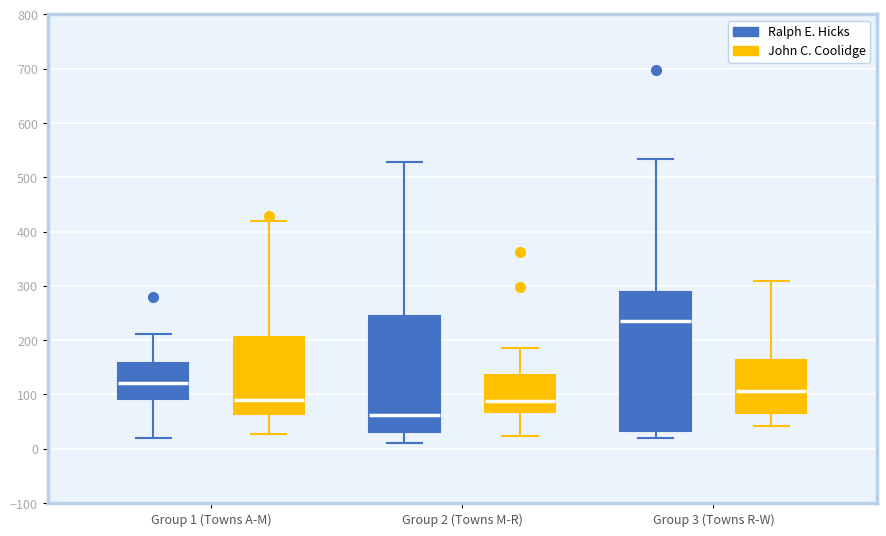

Reading left to right, transcribe this box plot: for each box, give where its median line is, the range the box spans, and where its two whiskers end, as read against the y-axis. The values are not printed on the chart, so give them approximately, as read against the axis.

Group 1 (Towns A-M) (Ralph E. Hicks): median 120, box 90 to 160, whiskers 20 to 210
Group 1 (Towns A-M) (John C. Coolidge): median 90, box 60 to 210, whiskers 30 to 420
Group 2 (Towns M-R) (Ralph E. Hicks): median 60, box 30 to 250, whiskers 10 to 530
Group 2 (Towns M-R) (John C. Coolidge): median 90, box 70 to 140, whiskers 20 to 190
Group 3 (Towns R-W) (Ralph E. Hicks): median 240, box 30 to 290, whiskers 20 to 530
Group 3 (Towns R-W) (John C. Coolidge): median 110, box 70 to 160, whiskers 40 to 310